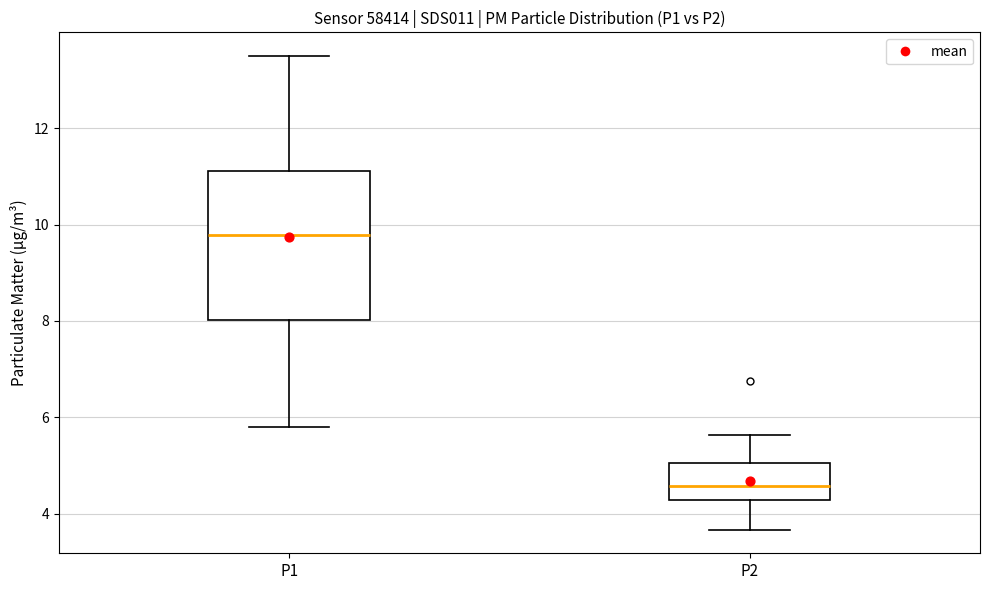

Which box has the highest median line?

P1